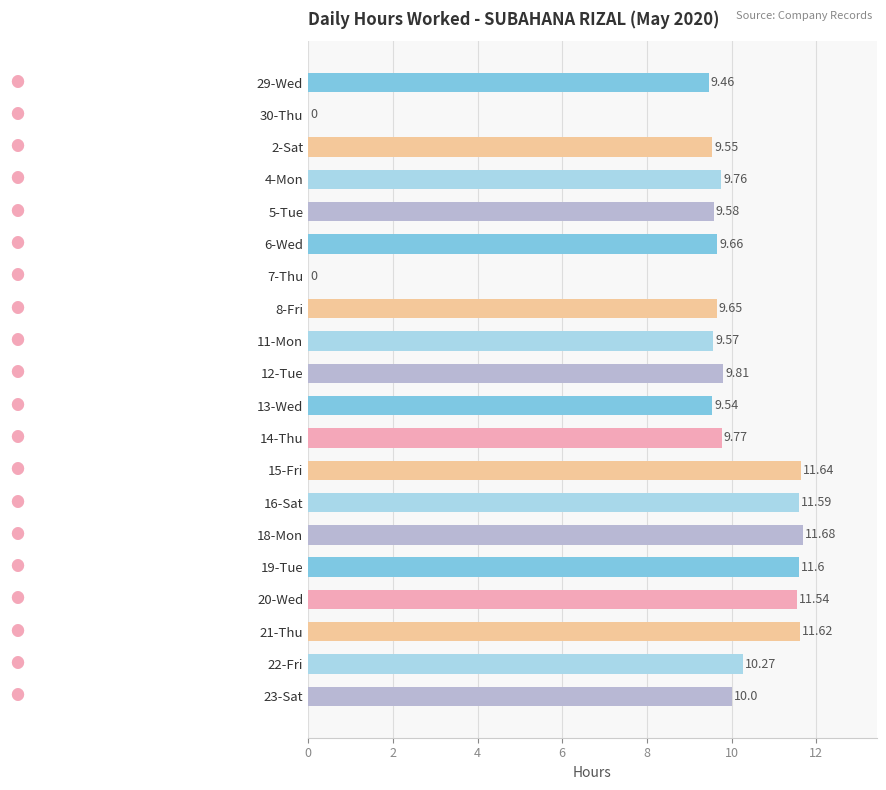

What is the sum of all values?

186.3